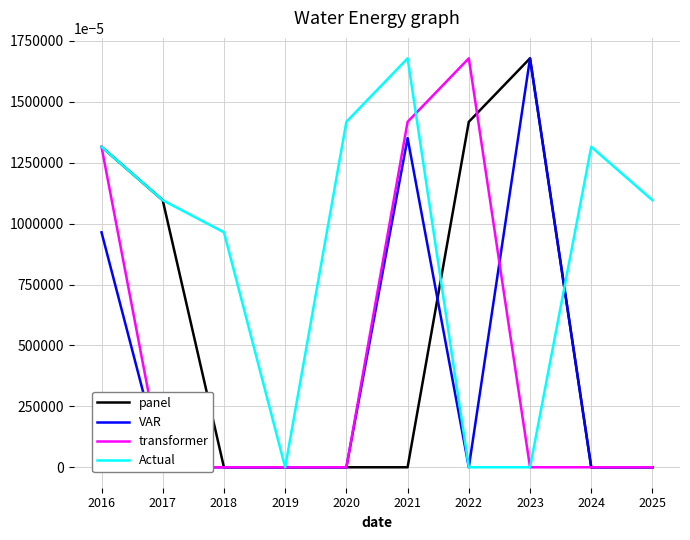

Where is the first local maximum for transformer?

2022